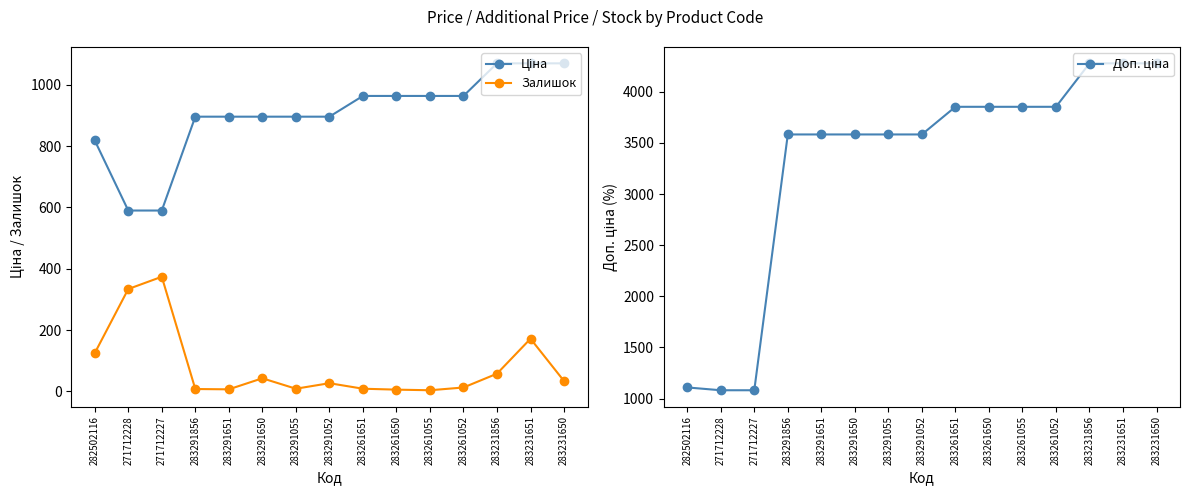

Reading right to left, extract all data points from this chart.

Ціна: 1069.8	1069.8	1069.8	963.5	963.5	963.5	963.5	895.9	895.9	895.9	895.9	895.9	589.9	589.9	818.5
Залишок: 34.0	172.0	58.0	13.0	4.0	6.0	9.0	27.0	9.0	43.0	7.0	8.0	374.0	334.0	125.0
Доп. ціна: 4279.1	4279.1	4279.1	3854.0	3854.0	3854.0	3854.0	3583.6	3583.6	3583.6	3583.6	3583.6	1081.7	1081.7	1109.2